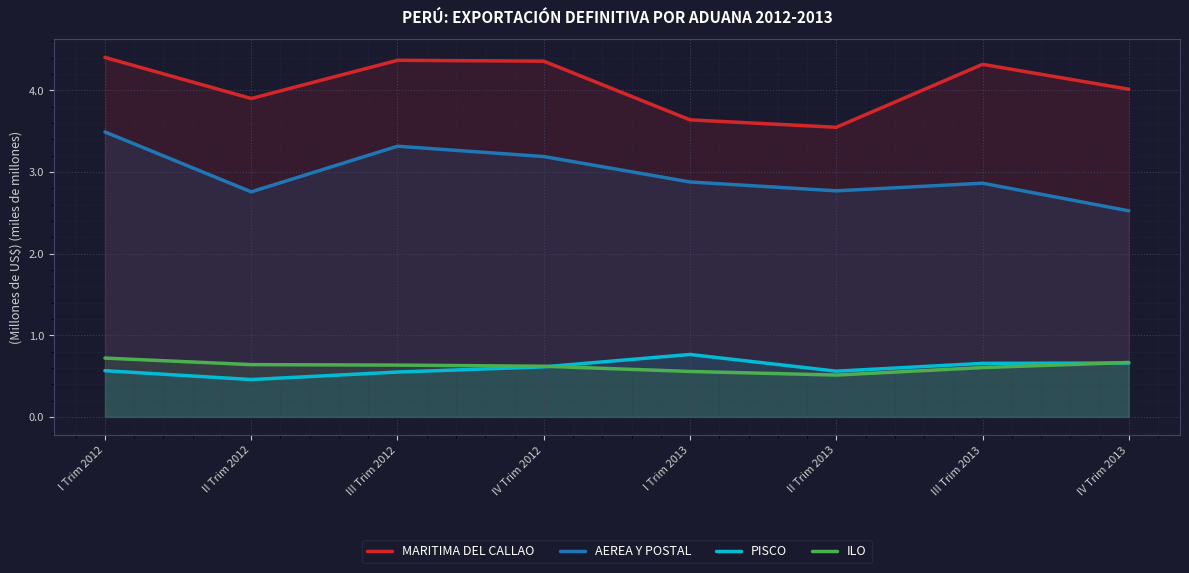

How many distinct data groups are displayed?

4